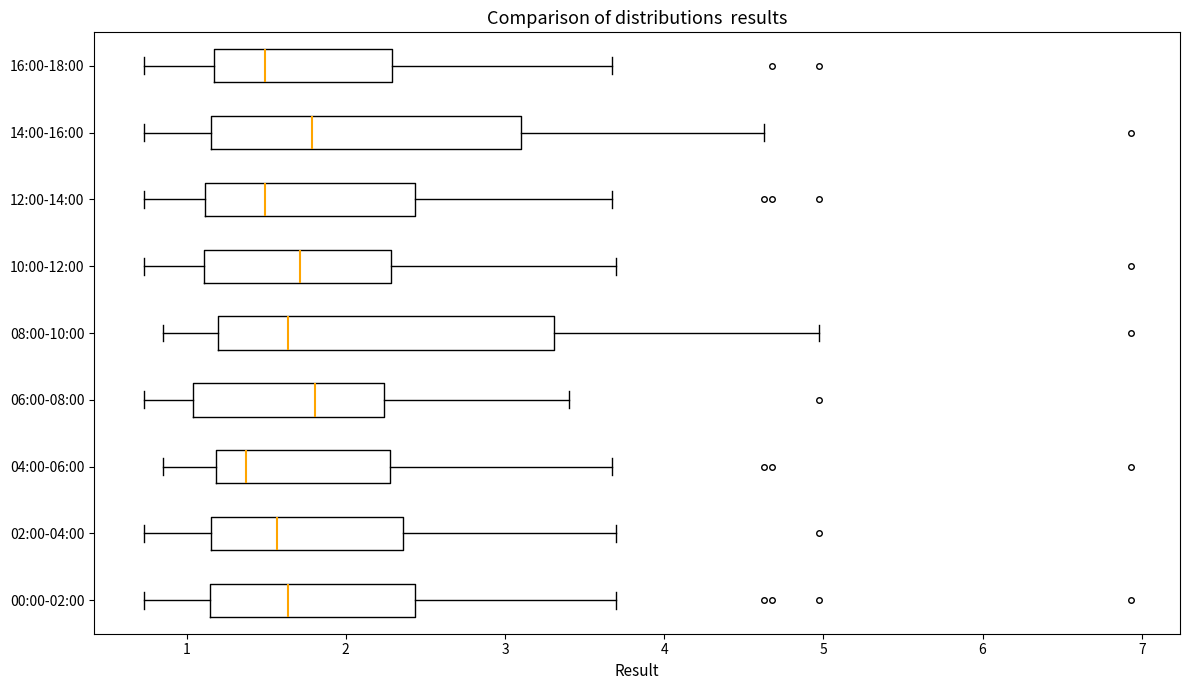

Reading bottom to top, read every box against the x-axis: the position of its median line, the range the box covers, and the ends of its whiskers. The values are not printed on the chart, so give them approximately, as read against the axis.

00:00-02:00: median 1.6, box 1.1 to 2.4, whiskers 0.7 to 3.7
02:00-04:00: median 1.6, box 1.2 to 2.4, whiskers 0.7 to 3.7
04:00-06:00: median 1.4, box 1.2 to 2.3, whiskers 0.9 to 3.7
06:00-08:00: median 1.8, box 1.0 to 2.2, whiskers 0.7 to 3.4
08:00-10:00: median 1.6, box 1.2 to 3.3, whiskers 0.9 to 5.0
10:00-12:00: median 1.7, box 1.1 to 2.3, whiskers 0.7 to 3.7
12:00-14:00: median 1.5, box 1.1 to 2.4, whiskers 0.7 to 3.7
14:00-16:00: median 1.8, box 1.2 to 3.1, whiskers 0.7 to 4.6
16:00-18:00: median 1.5, box 1.2 to 2.3, whiskers 0.7 to 3.7